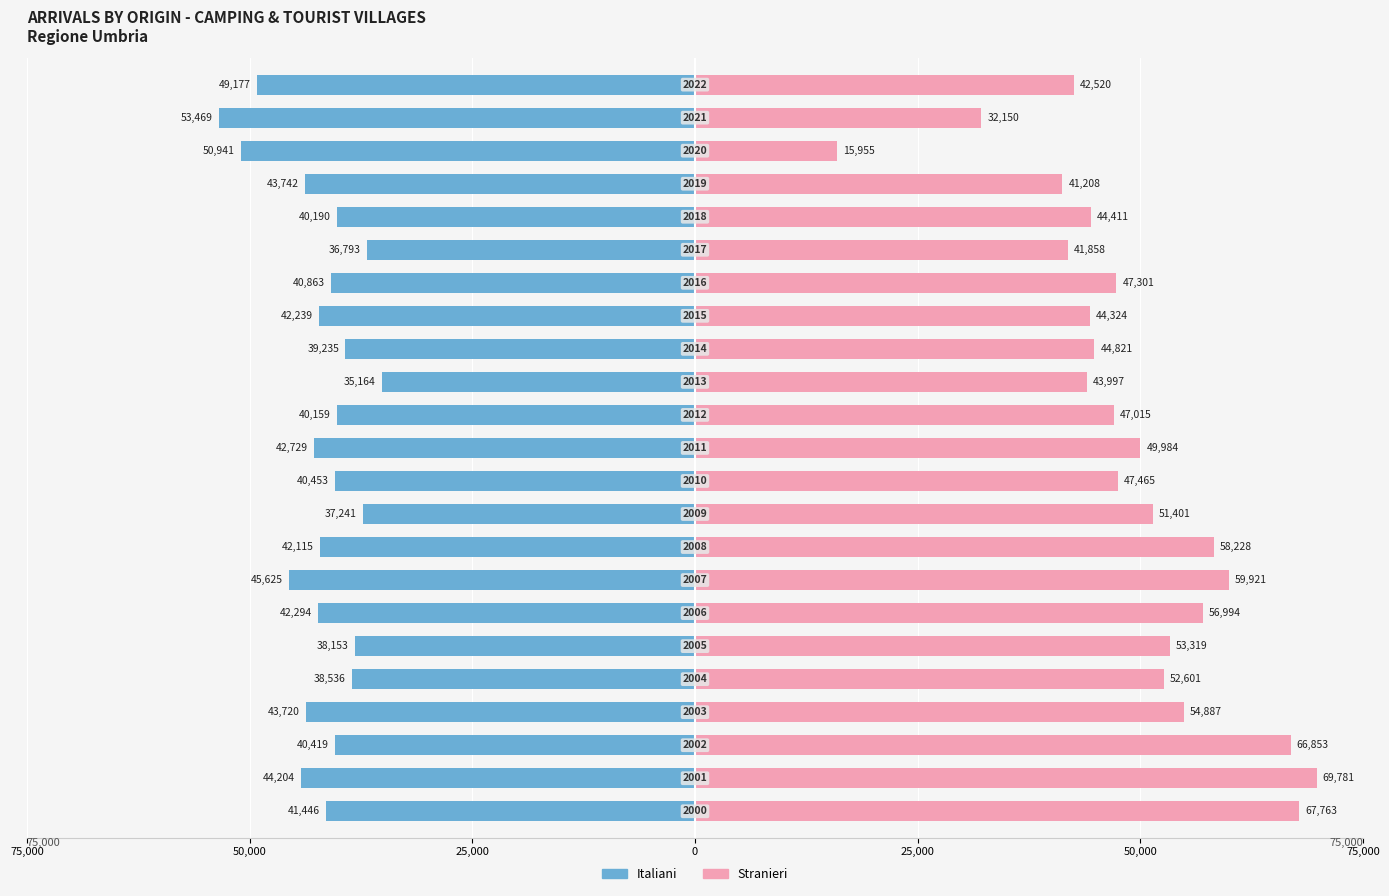

Rank the series by their average value, from highest to lowest.

Stranieri, Italiani